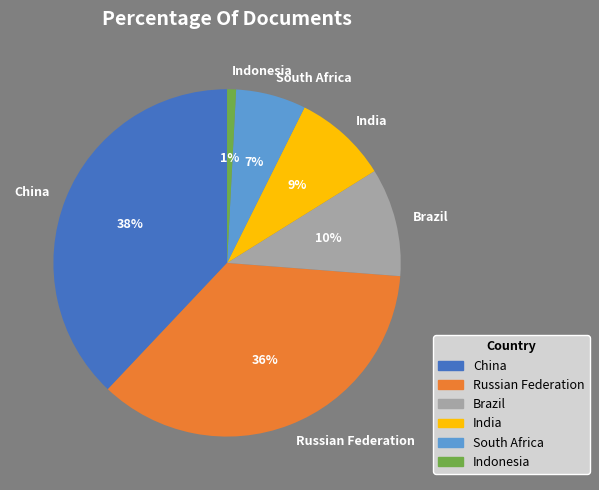

True or false: China accounts for 49% of the total.

False